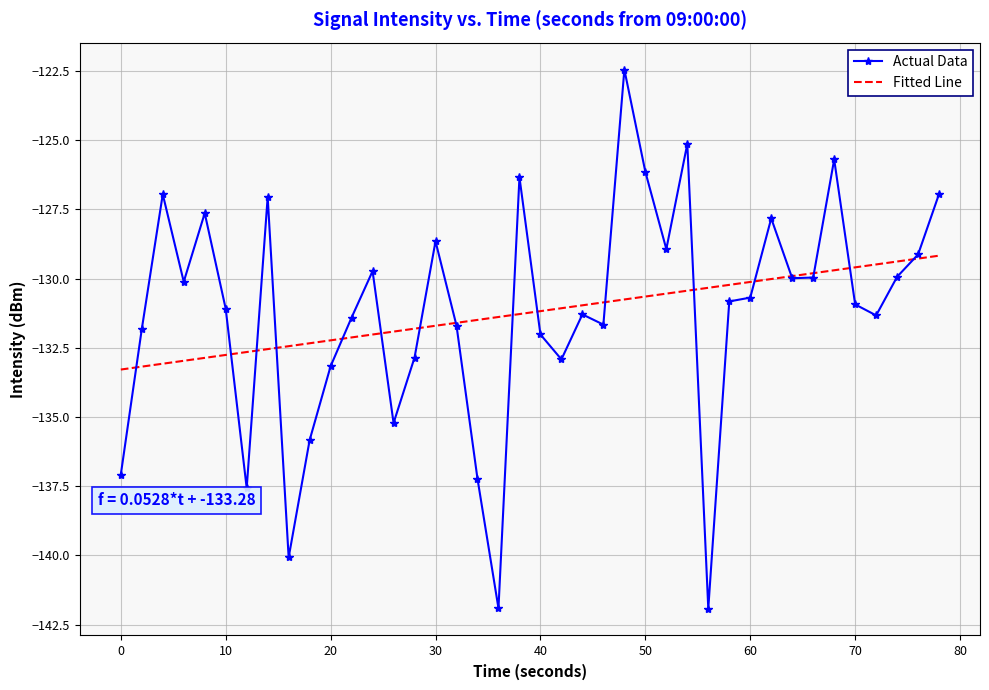

What is the minimum value shown in the chart?

-141.9